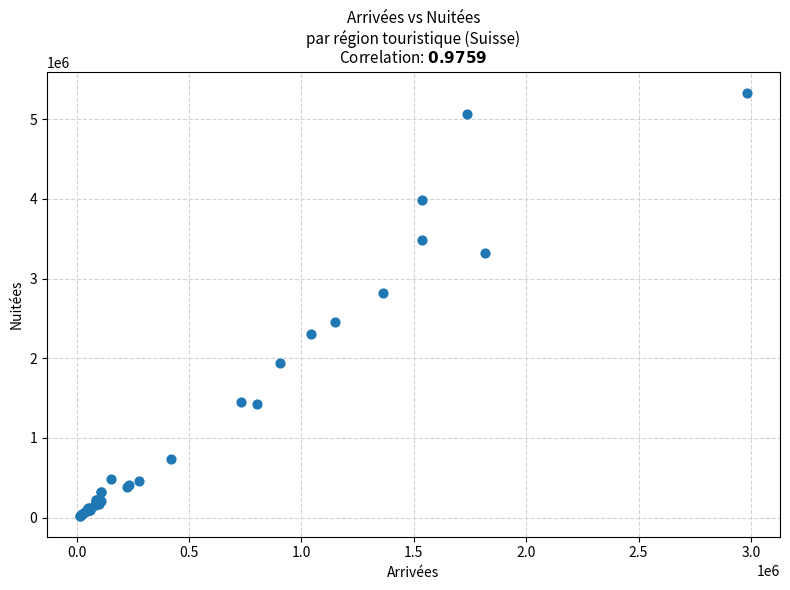

What Y value in the scatter plot is closest to 2676789?

2812080